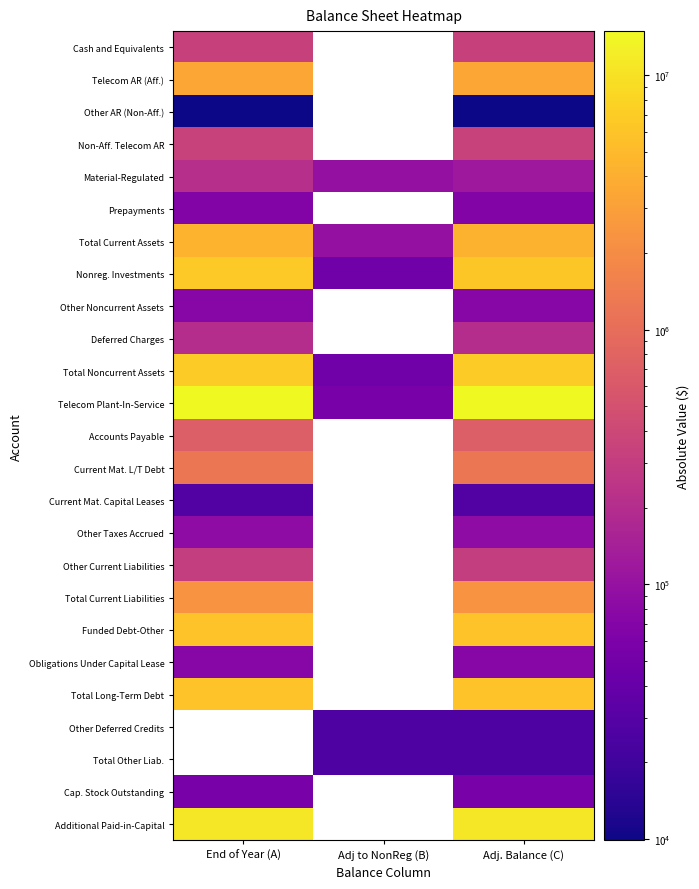

Is it true that Non-Aff. Telecom AR equals 582074.1 at Adj. Balance (C)?

False